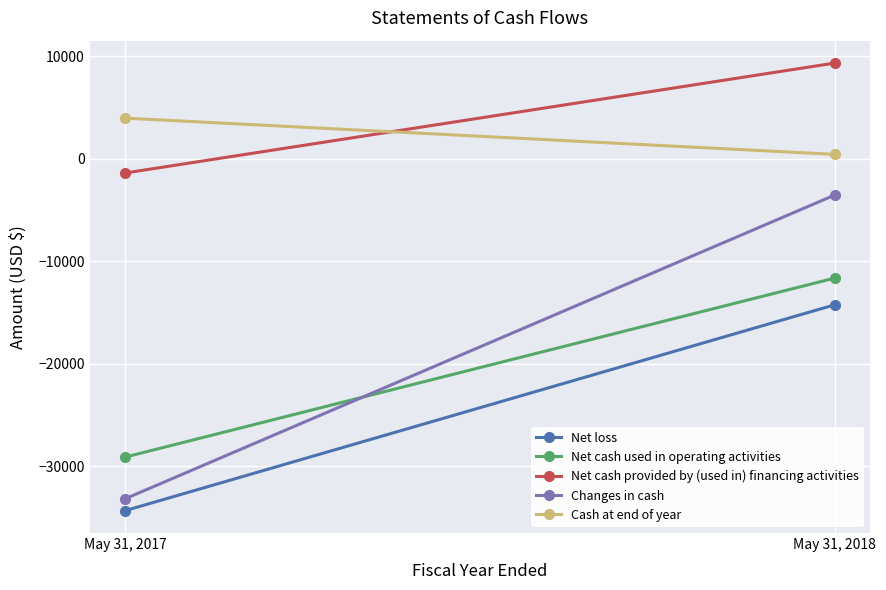

What are all the series names shown in the legend?

Net loss, Net cash used in operating activities, Net cash provided by (used in) financing activities, Changes in cash, Cash at end of year